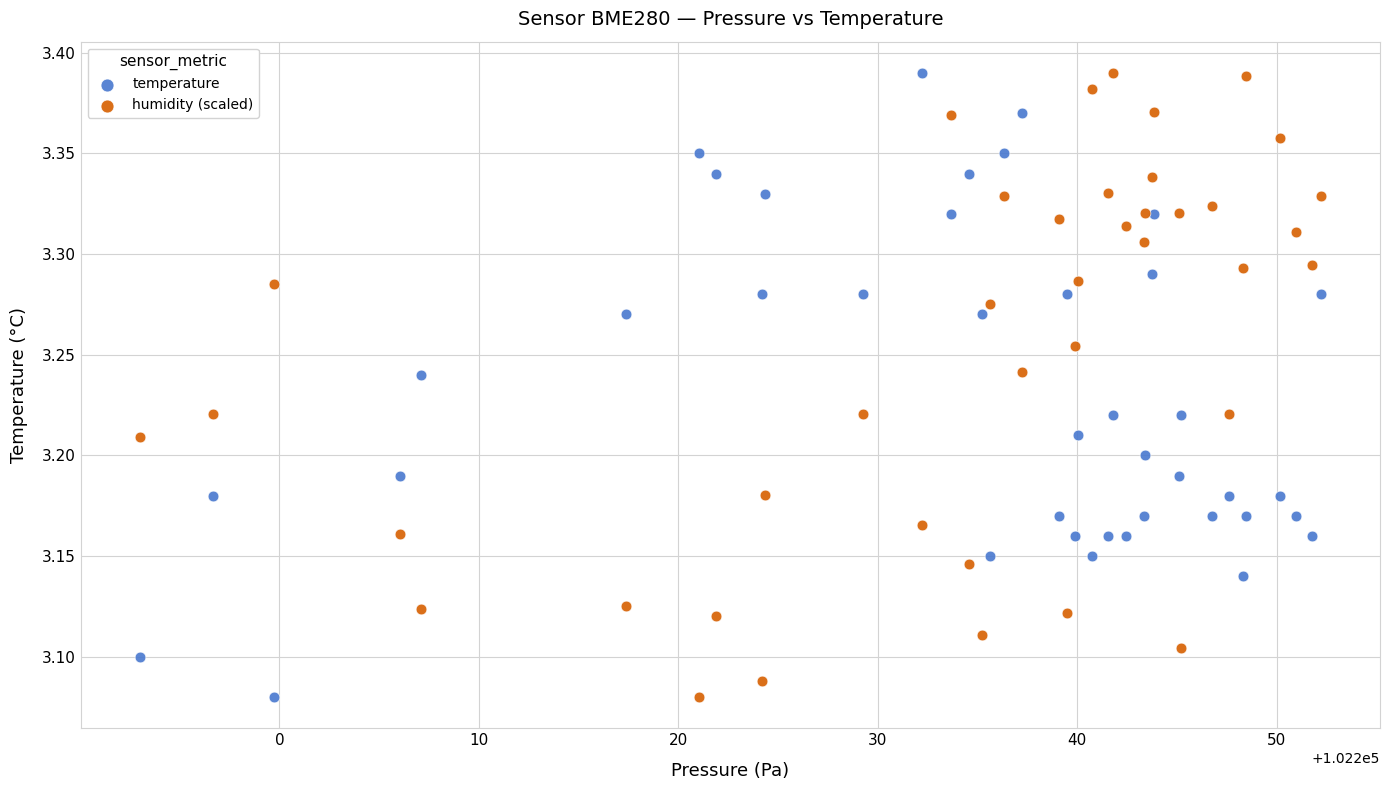

What is the X range (max minus min) for the scatter plot?

59.2